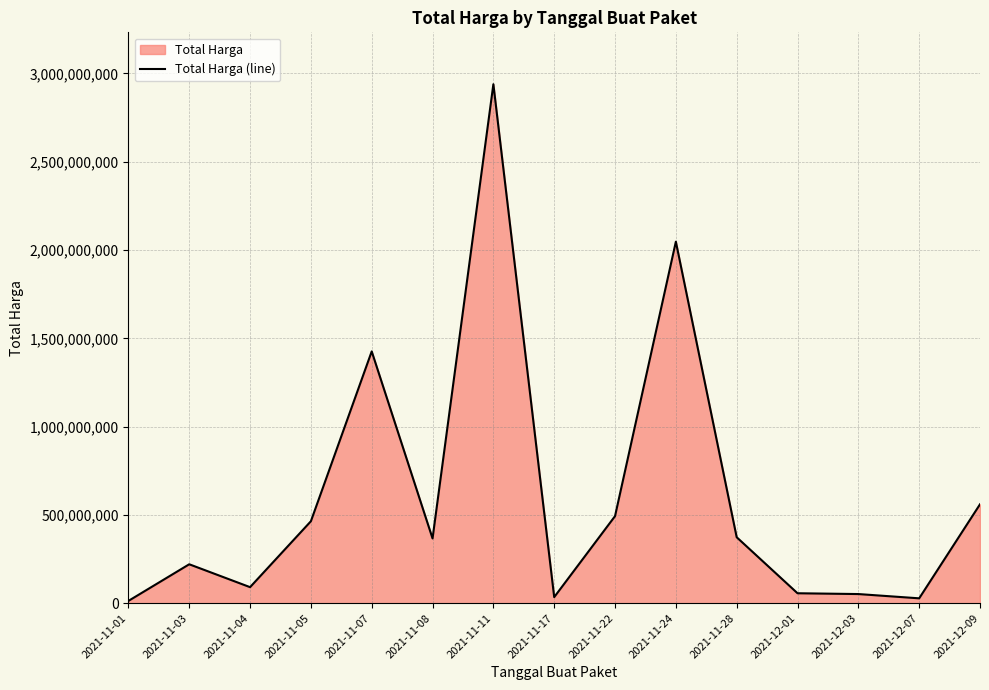

How many interior local valleys (lower than both neighbors) does the data have?

4